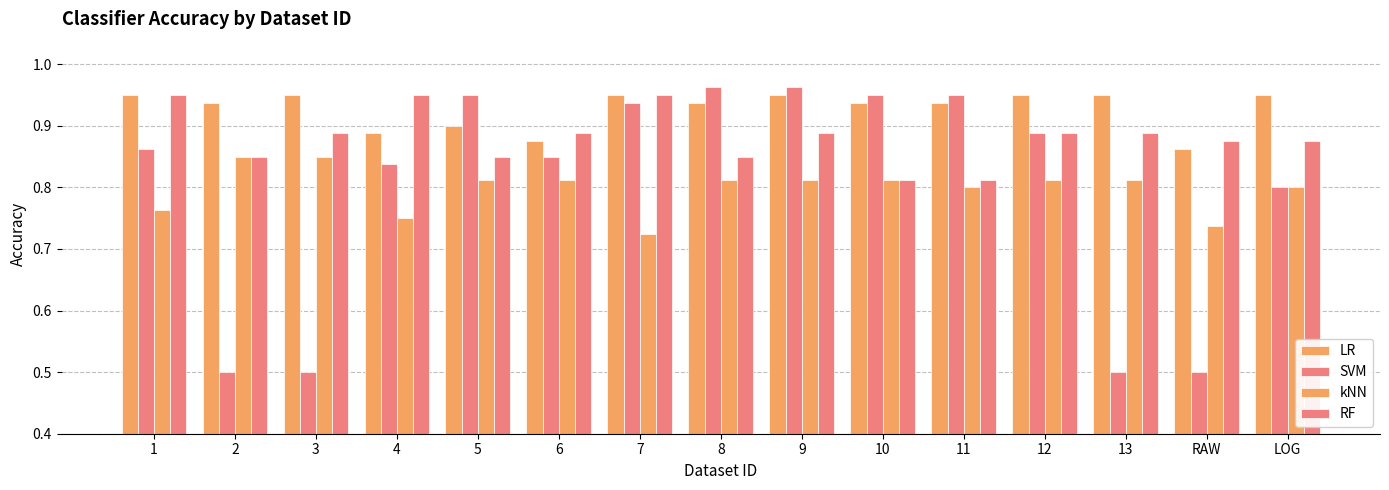

The RF series shows 1.2 at 8. True or false?

False